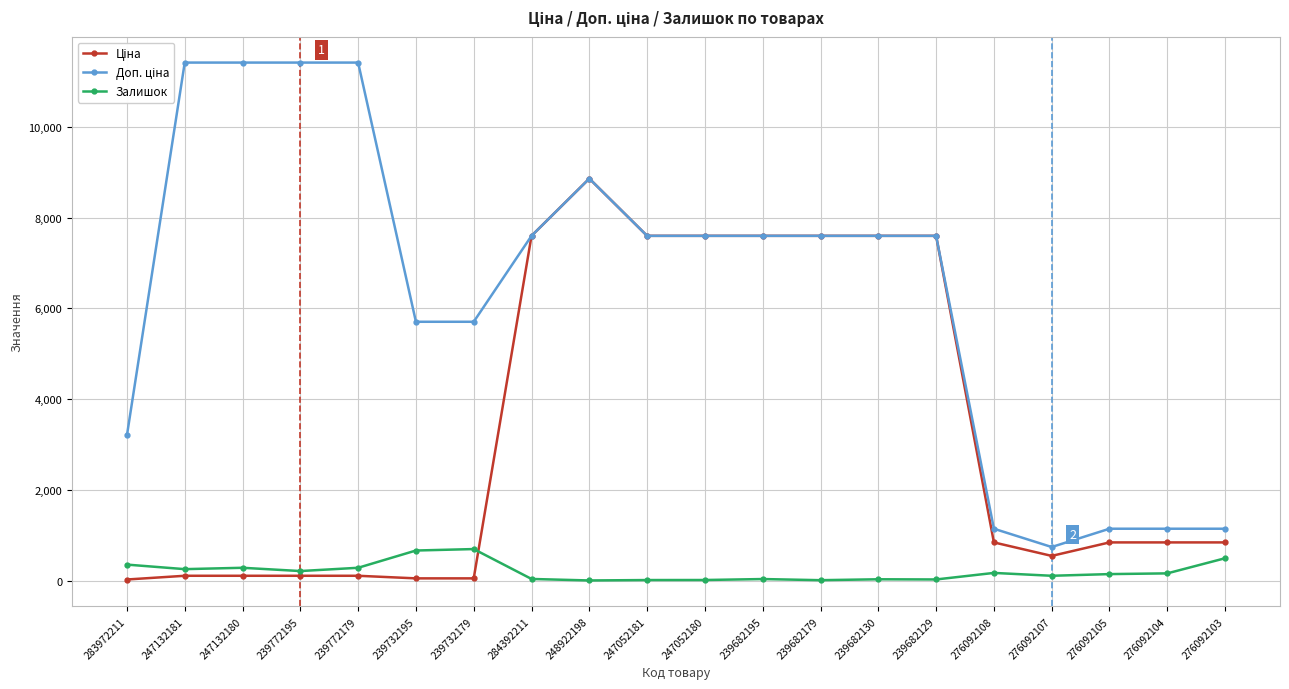

Is it true that Залишок equals 114.0 at 276092107?

True